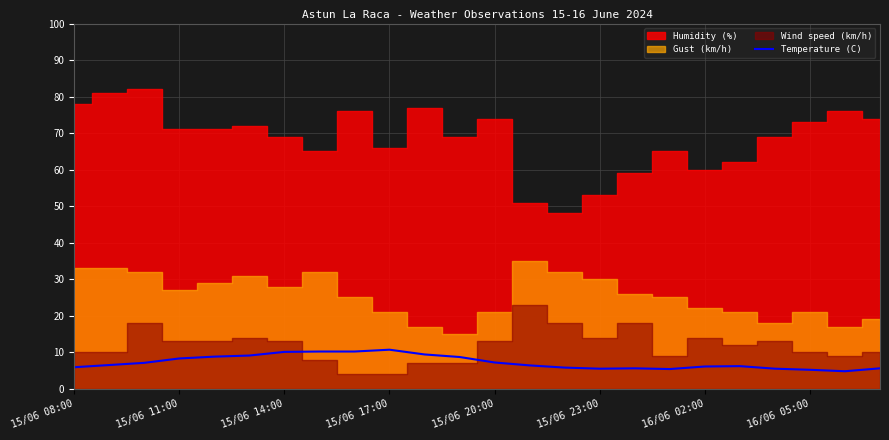

Is it true that Temperature (C) equals 5.2 at 16/06 05:00?

True